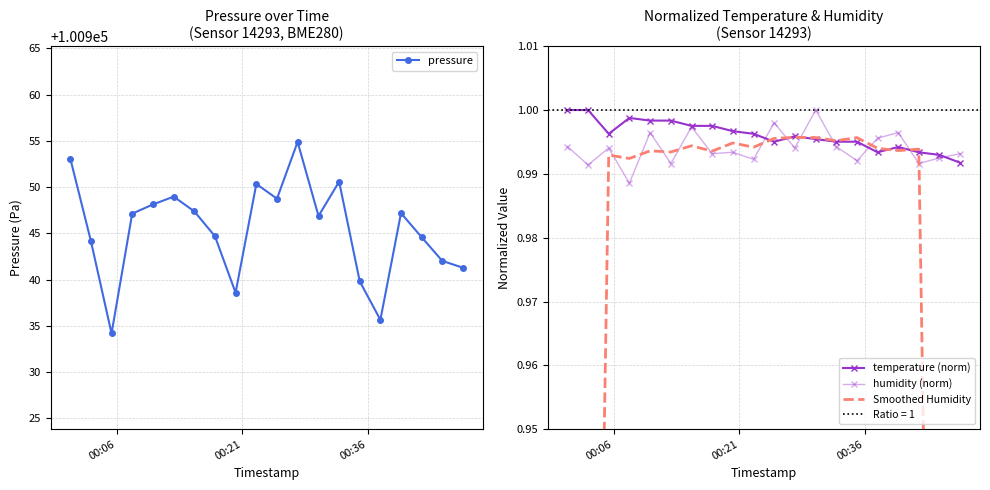

What is the lowest value of the pressure series?

100934.2